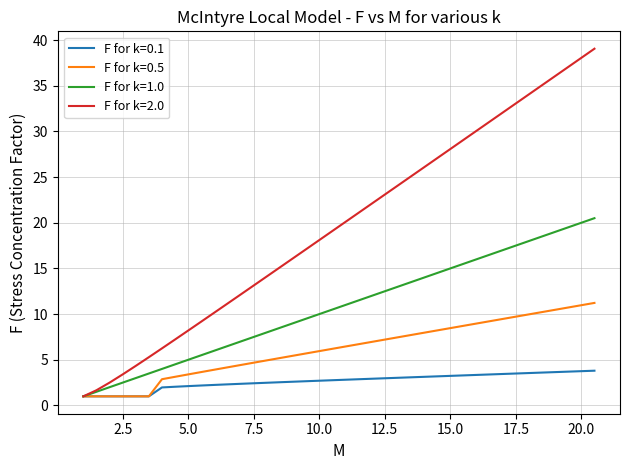

What is the greatest value displayed?

39.0